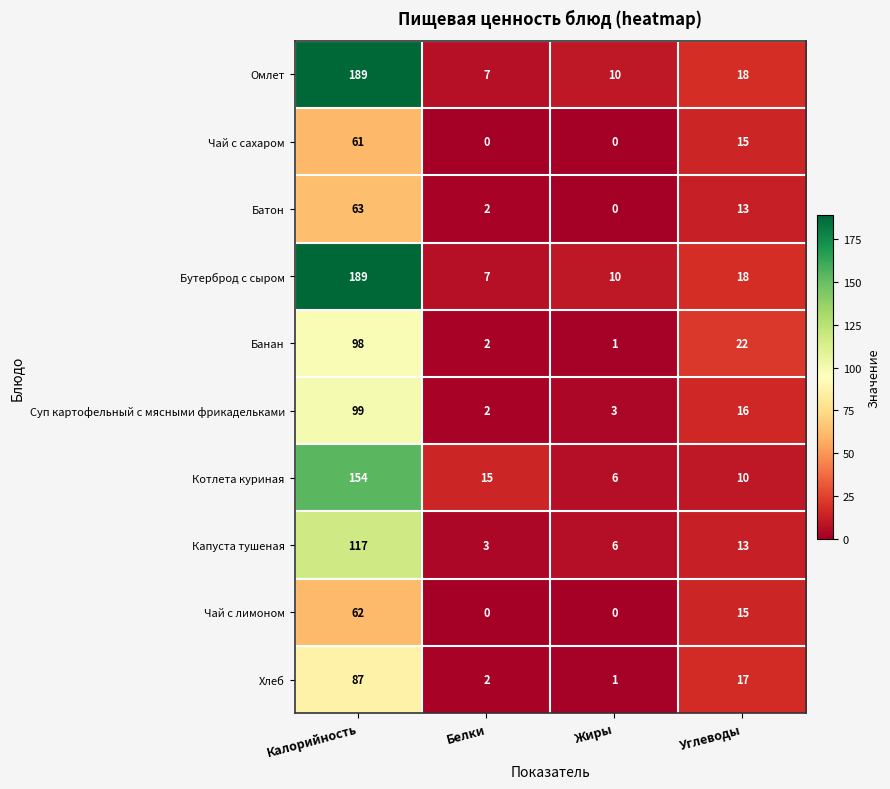

What is the difference between the maximum and minimum values in the Батон series?

63